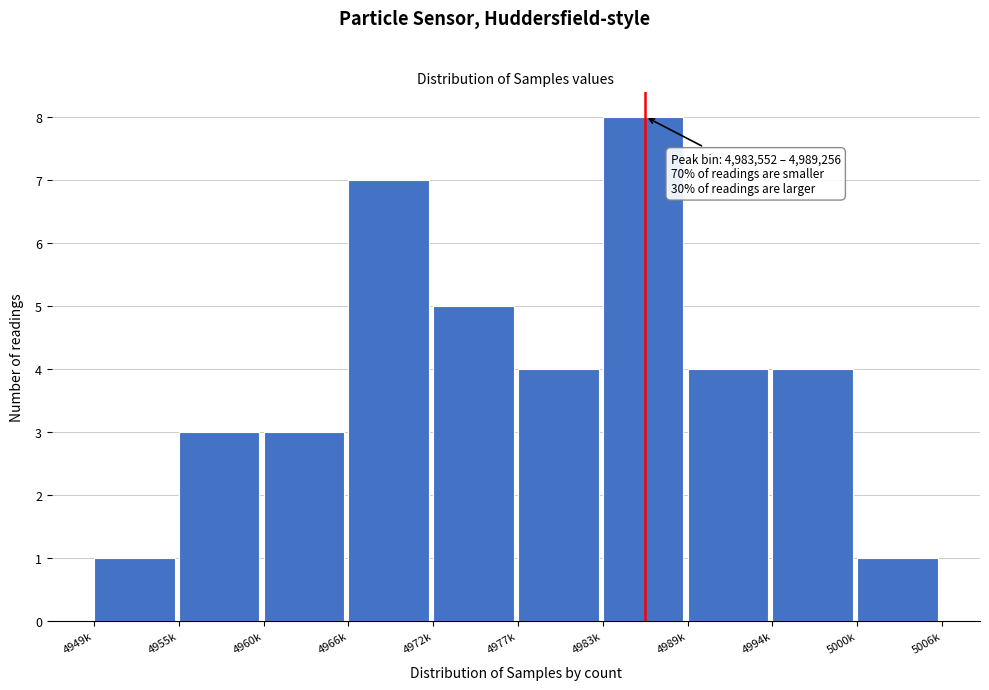

Reading right to left, transcribe all the data shown in this chart.

5000k=1	4994k=4	4989k=4	4983k=8	4977k=4	4972k=5	4966k=7	4960k=3	4955k=3	4949k=1